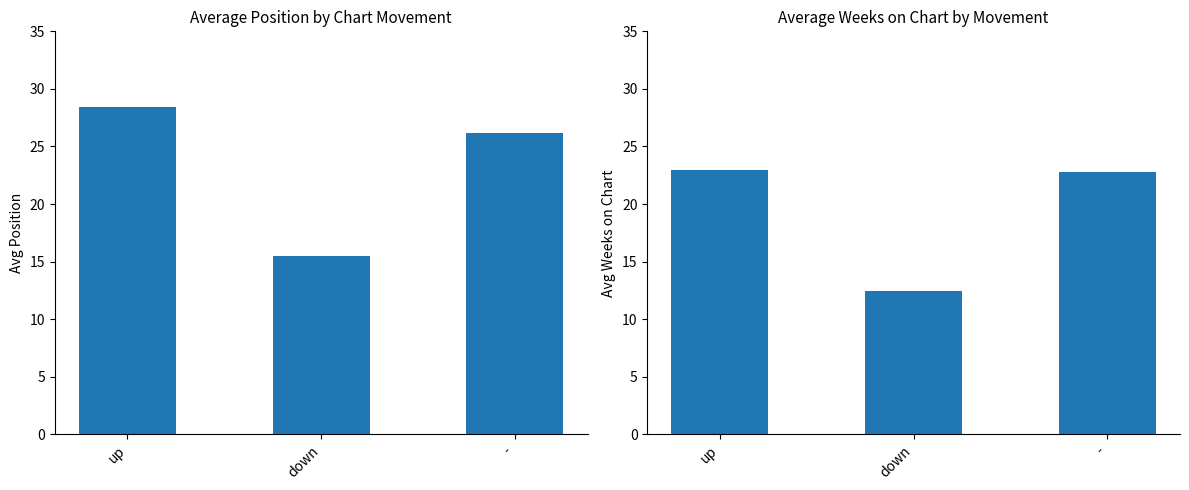

Is the value of Avg Weeks on Chart at up greater than the value of Avg Position at up?

No